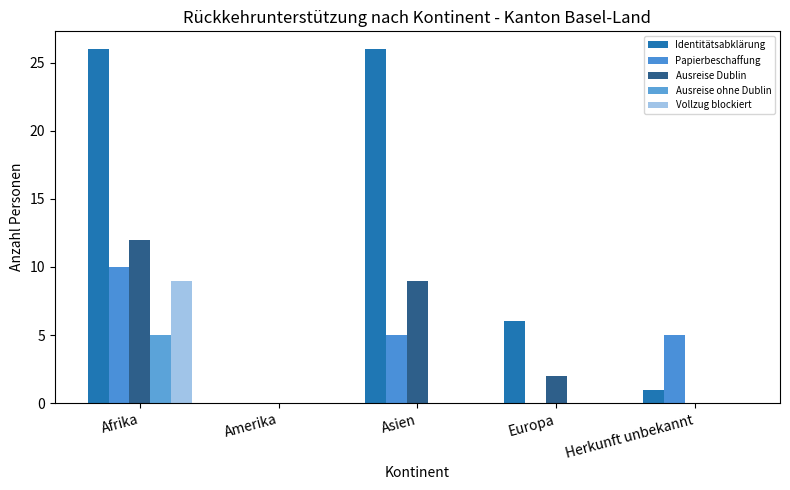

The value of Ausreise ohne Dublin at Asien is -2. True or false?

False